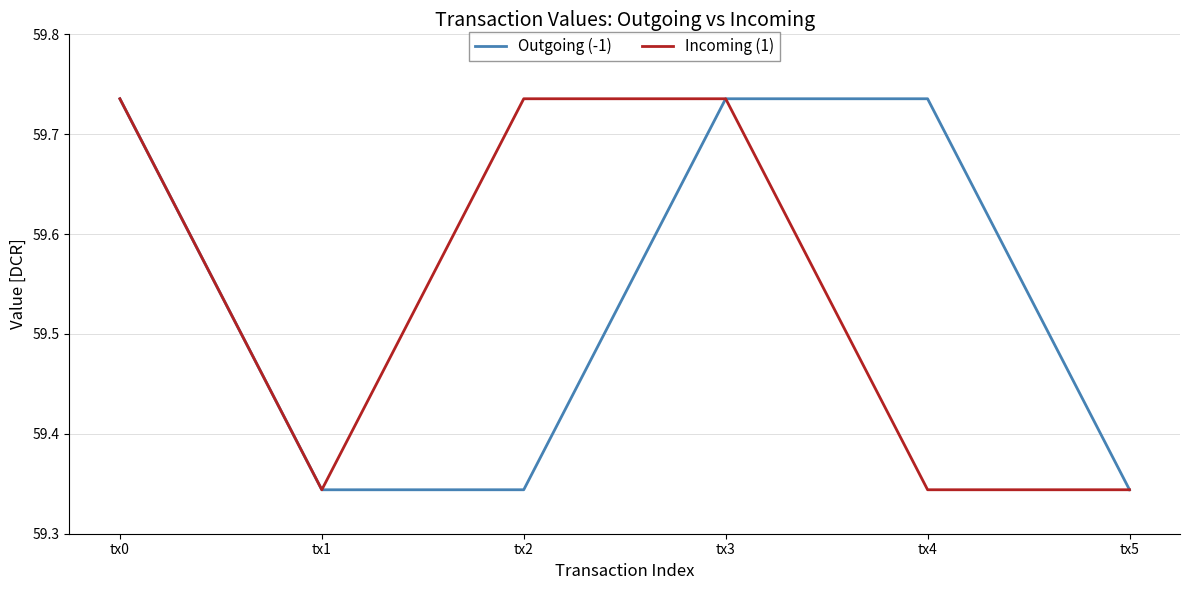

The value of Outgoing (-1) at tx3 is 92.4. True or false?

False